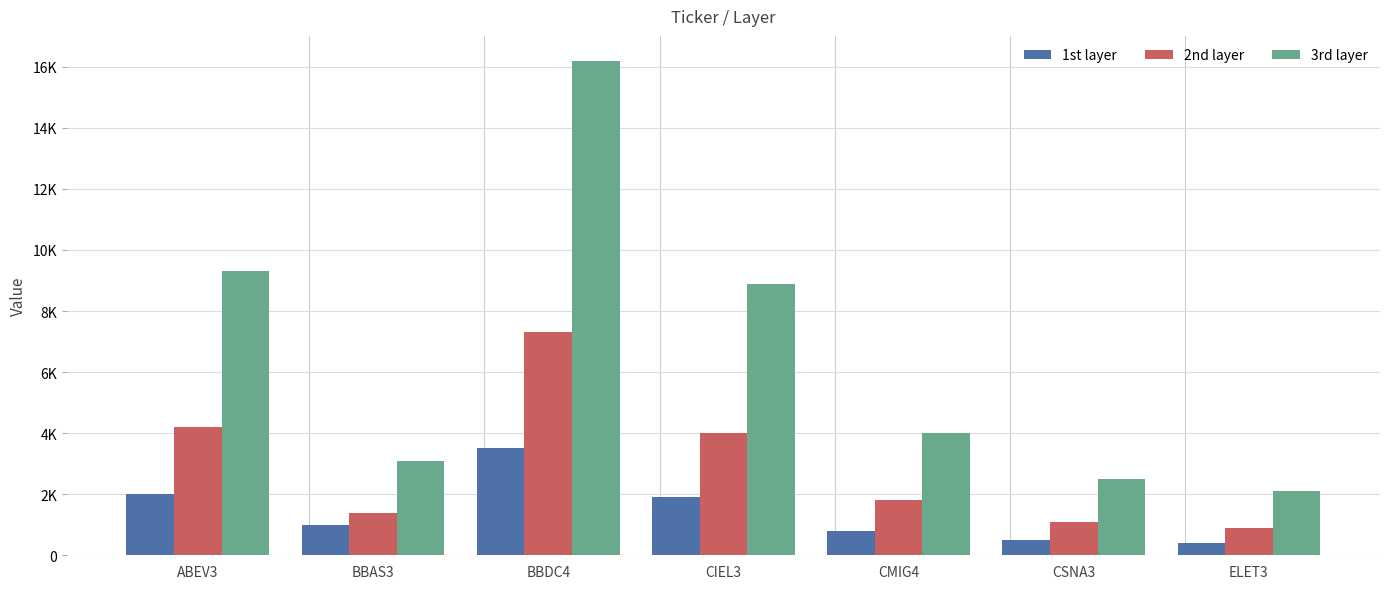

Which series has the largest total across all categories?

3rd layer